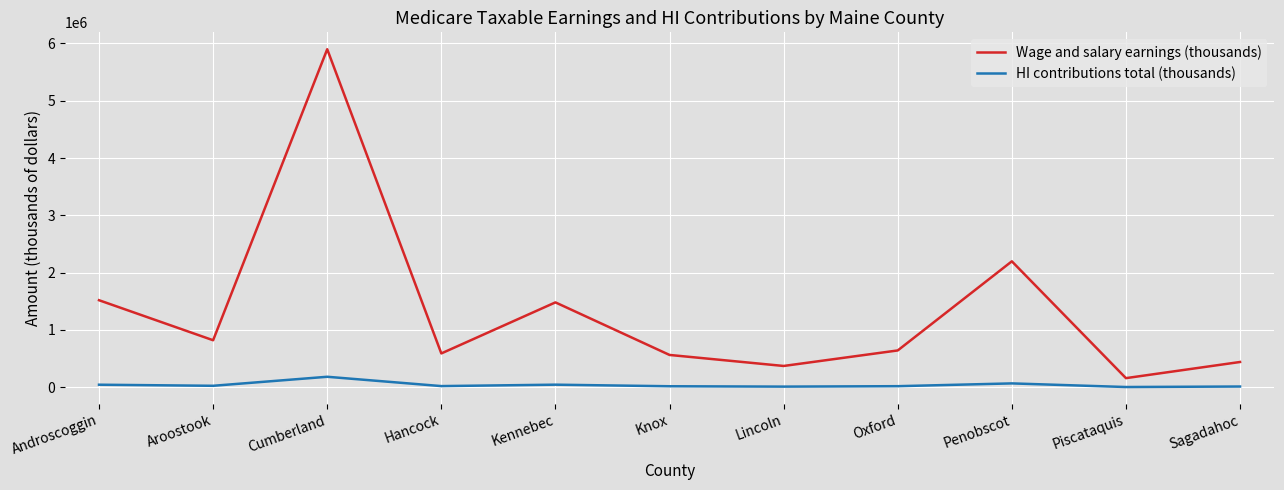

True or false: Wage and salary earnings (thousands) and HI contributions total (thousands) intersect in this chart.

False